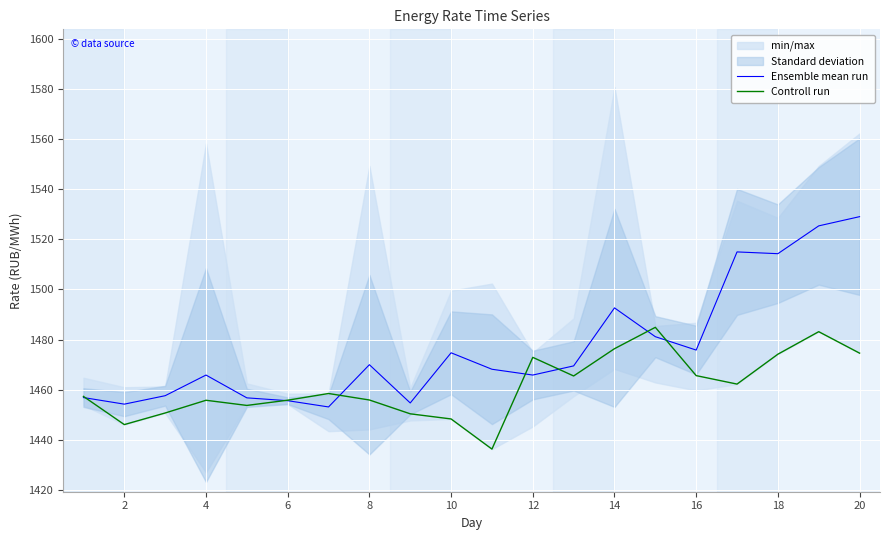

The Controll run series shows 1971.0 at 10. True or false?

False